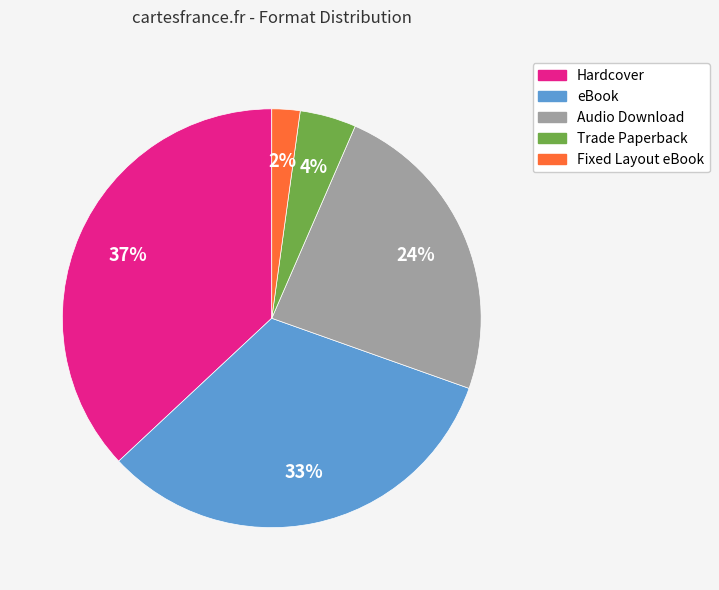

Which slice is the largest?

Hardcover